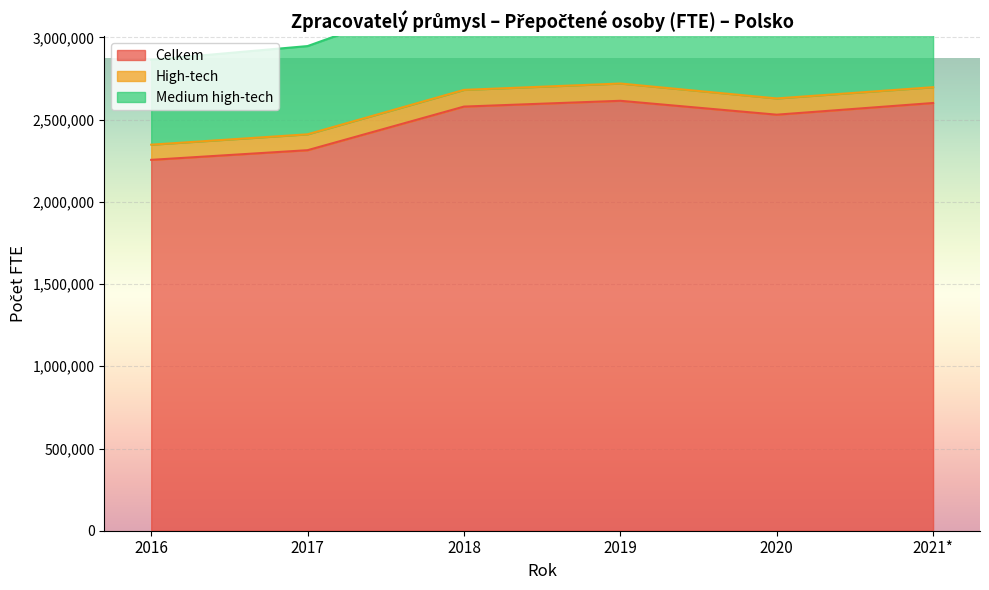

The value of Celkem at 2019 is 1772777. True or false?

False